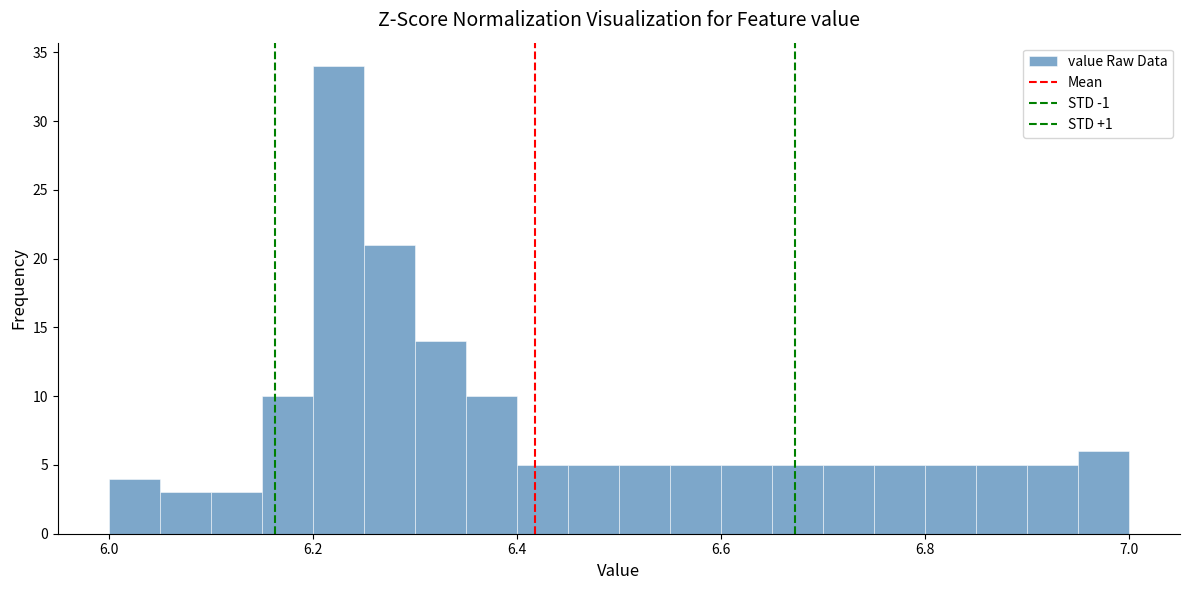

Around what value on the x-axis is the tallest bar? Give the approximate position of its centre, as read against the axis.

6.22